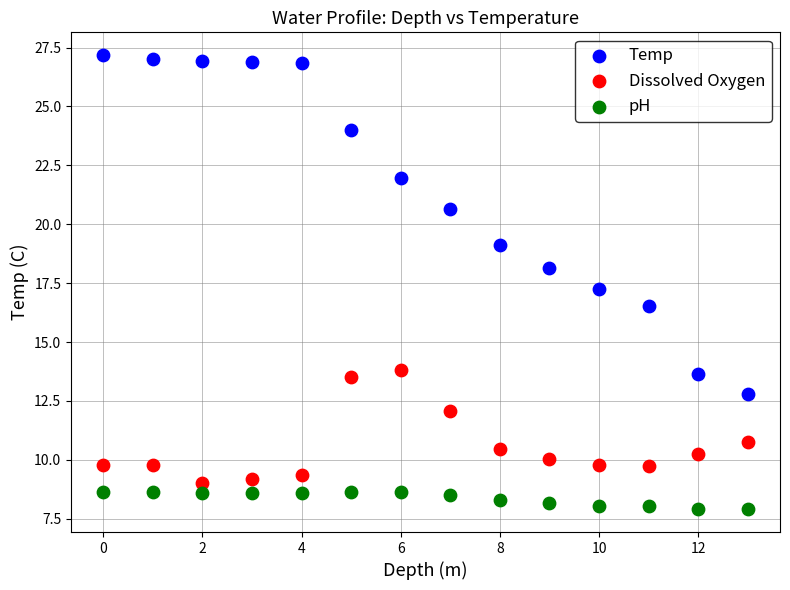

Across all series, what Y value is closest to 17?

17.3